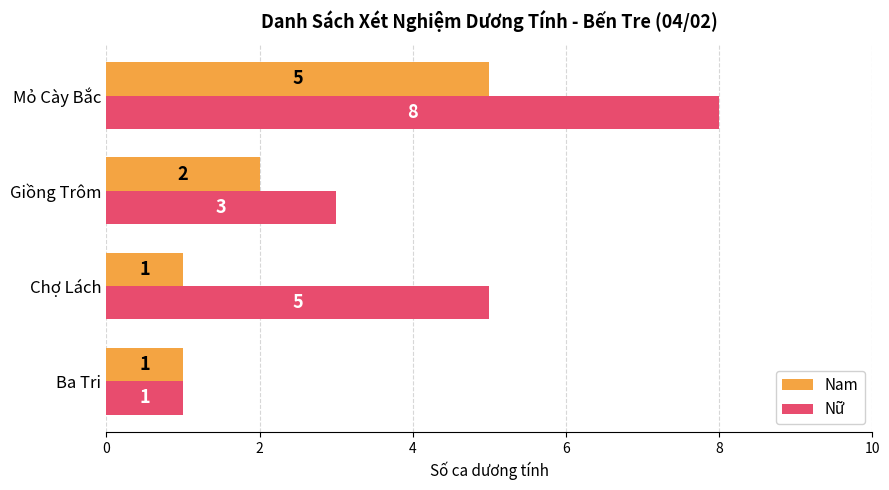

The value of Nữ at Mỏ Cày Bắc is 8. True or false?

True